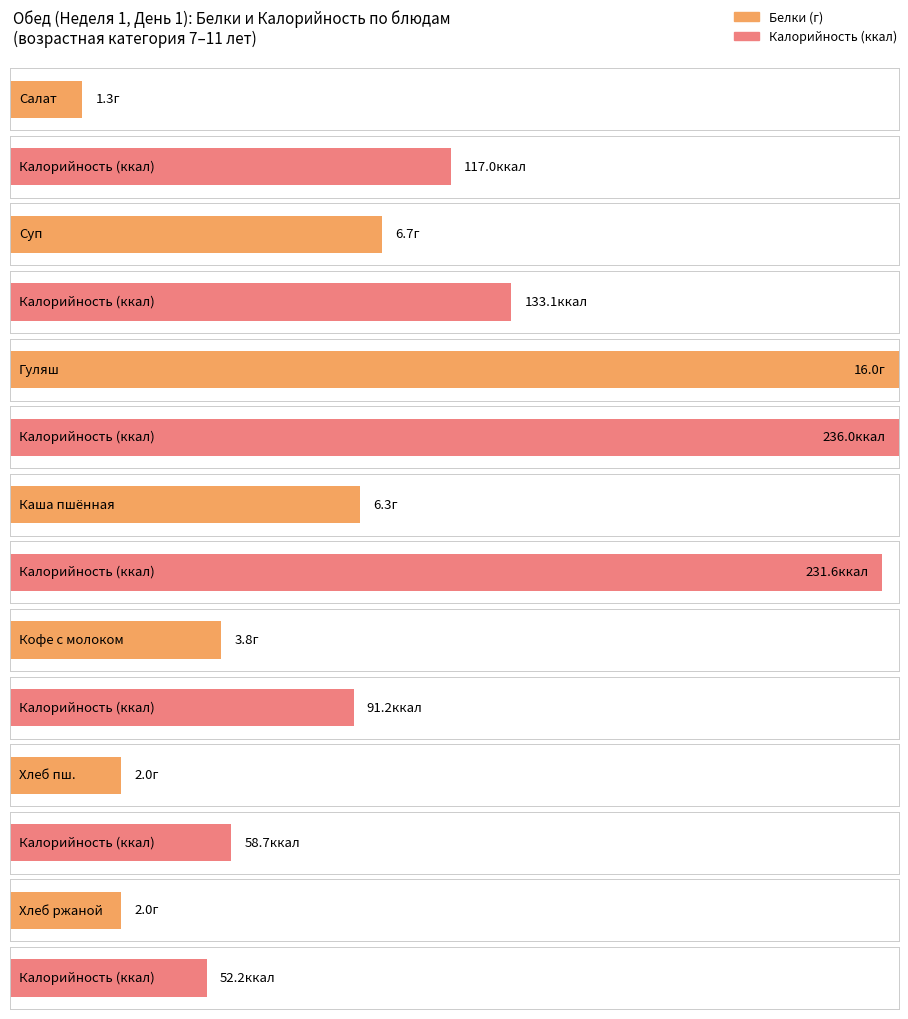

What is the minimum value shown in the chart?

1.3